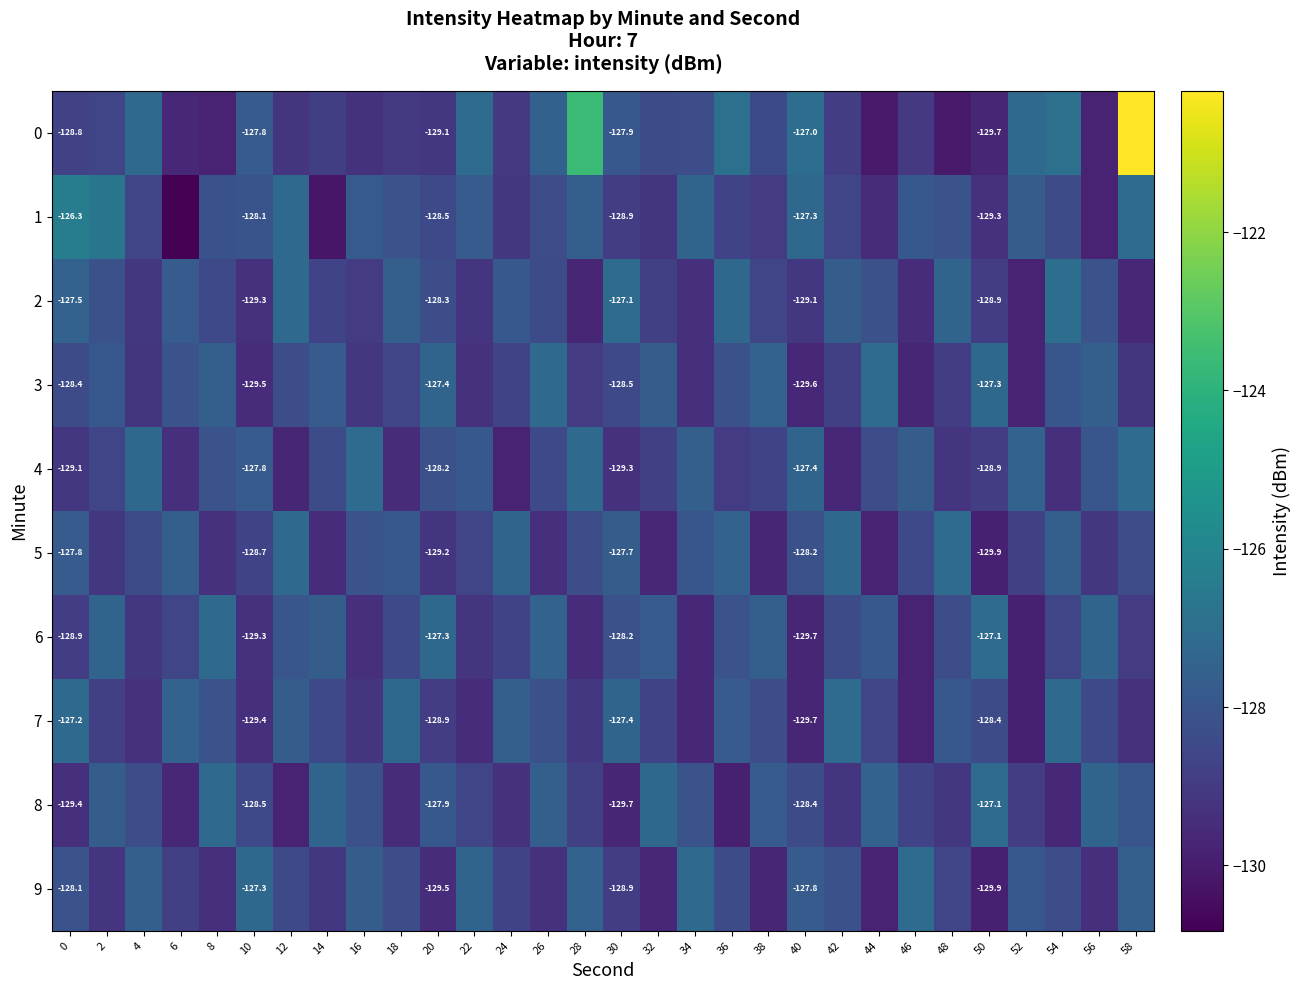

What is the average value of the 6 series?

-128.5